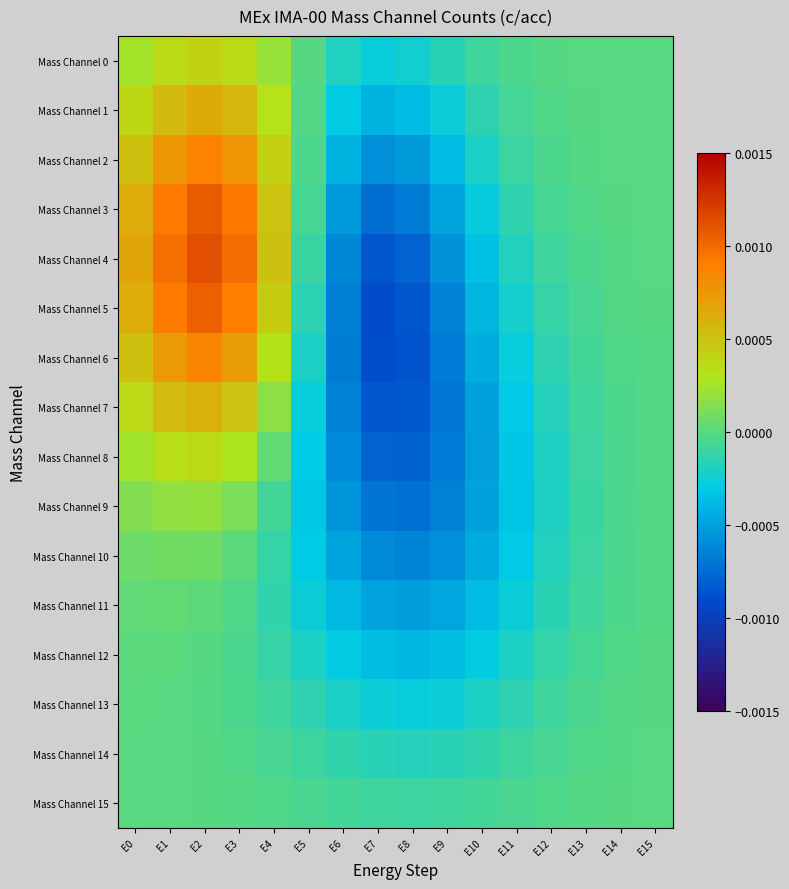

Rank the series at E9 from highest to lowest value.

Mass Channel 15, Mass Channel 14, Mass Channel 0, Mass Channel 13, Mass Channel 1, Mass Channel 12, Mass Channel 2, Mass Channel 11, Mass Channel 3, Mass Channel 4, Mass Channel 10, Mass Channel 5, Mass Channel 9, Mass Channel 6, Mass Channel 8, Mass Channel 7